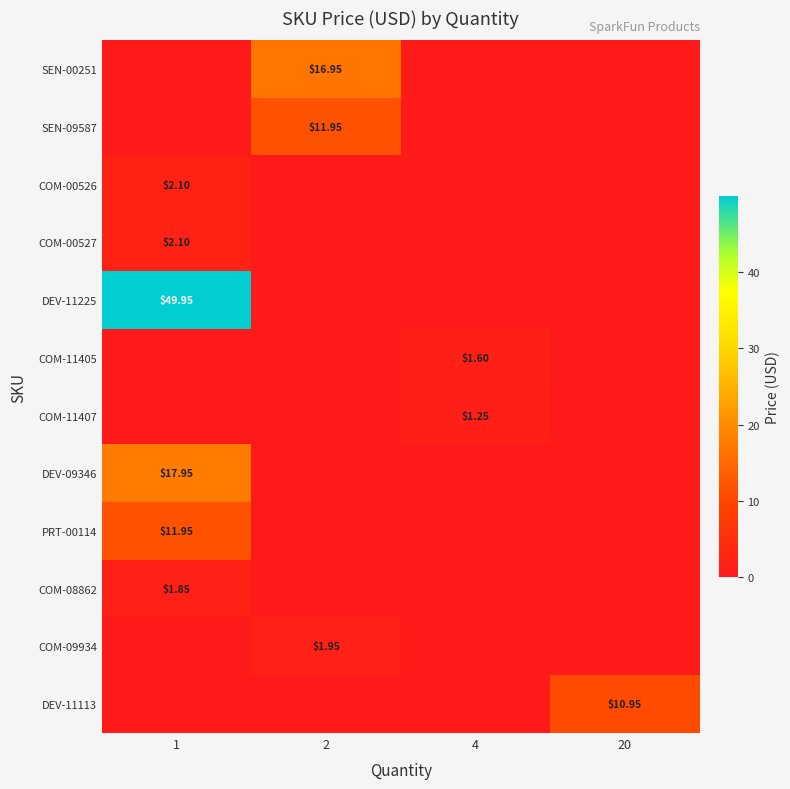

What is the greatest value displayed?

50.0